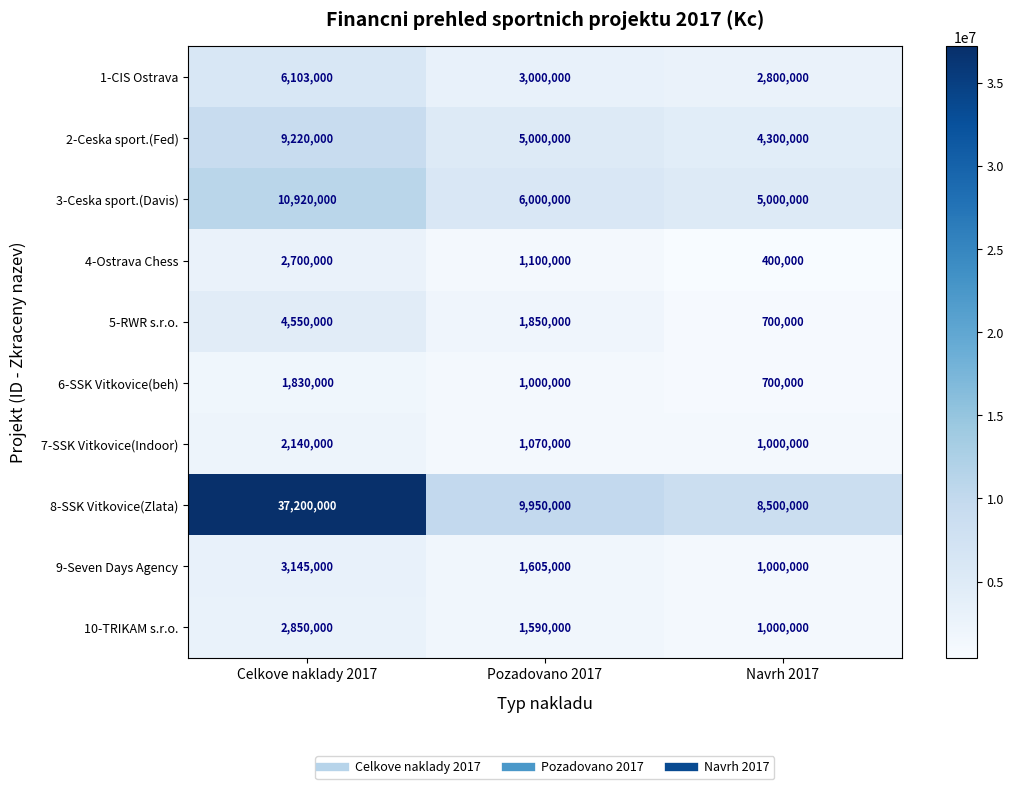

Reading right to left, transcribe all the data shown in this chart.

1-CIS Ostrava: 2800000	3000000	6103000
2-Ceska sport.(Fed): 4300000	5000000	9220000
3-Ceska sport.(Davis): 5000000	6000000	10920000
4-Ostrava Chess: 400000	1100000	2700000
5-RWR s.r.o.: 700000	1850000	4550000
6-SSK Vitkovice(beh): 700000	1000000	1830000
7-SSK Vitkovice(Indoor): 1000000	1070000	2140000
8-SSK Vitkovice(Zlata): 8500000	9950000	37200000
9-Seven Days Agency: 1000000	1605000	3145000
10-TRIKAM s.r.o.: 1000000	1590000	2850000